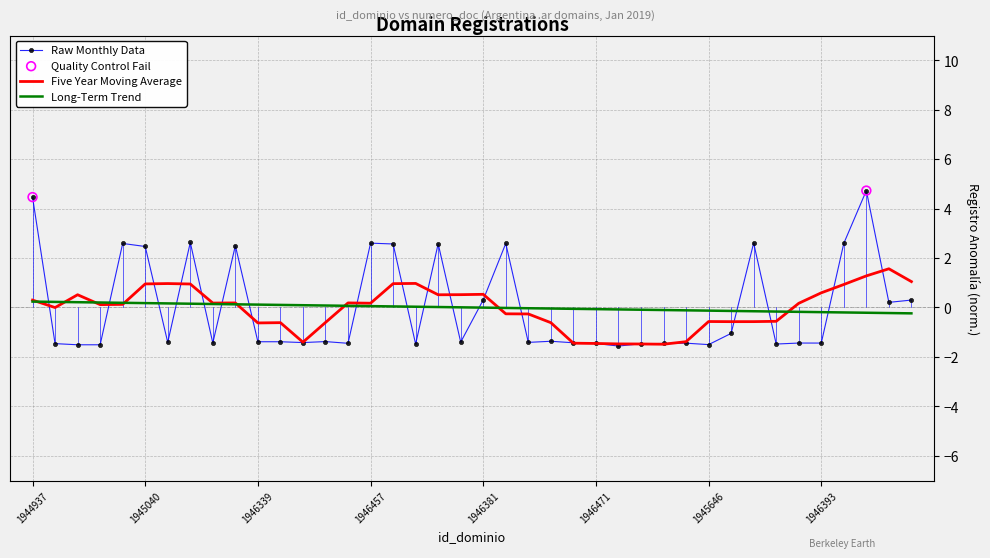

Which series has the largest range (max minus min)?

Raw Monthly Data